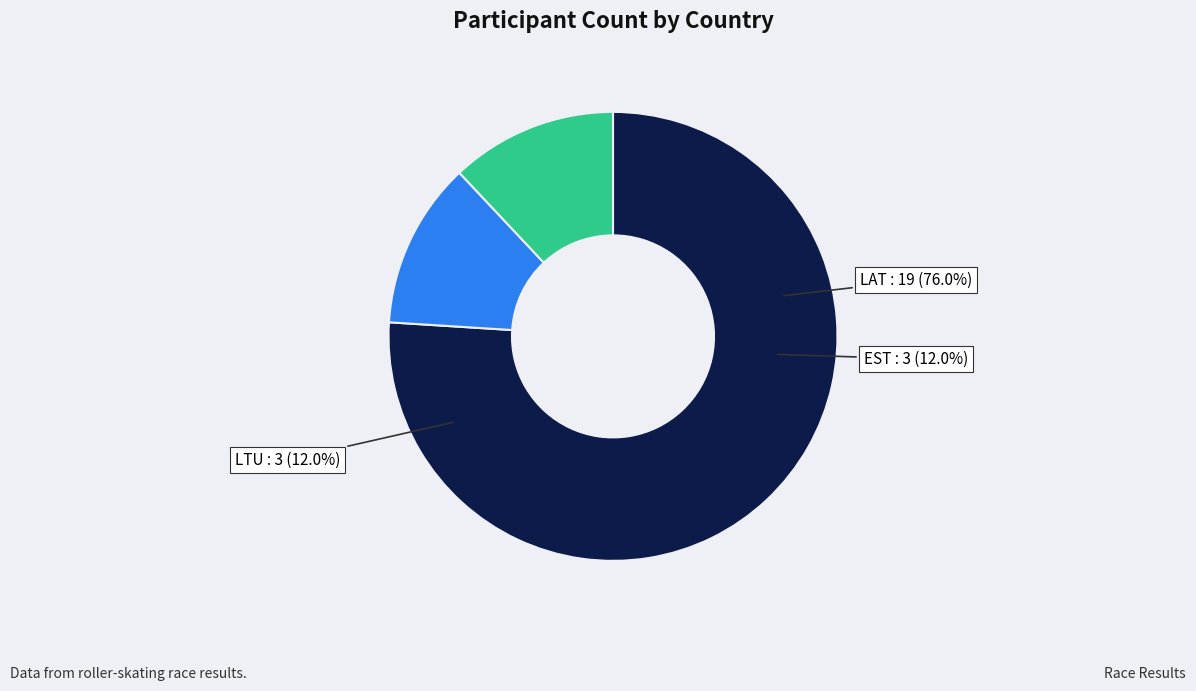

What is the largest slice in the pie chart?

LAT